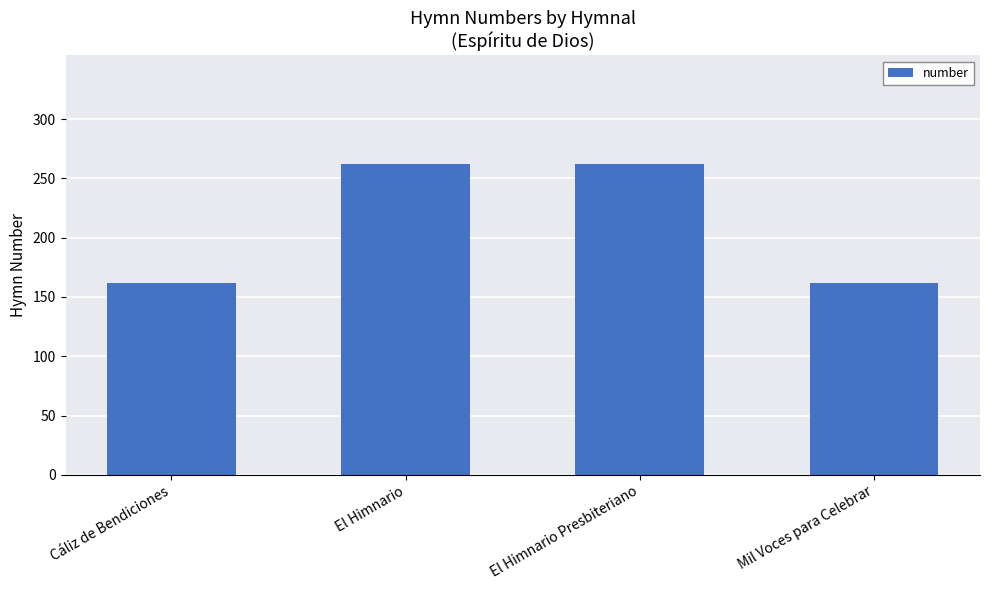

What is the average value?

212